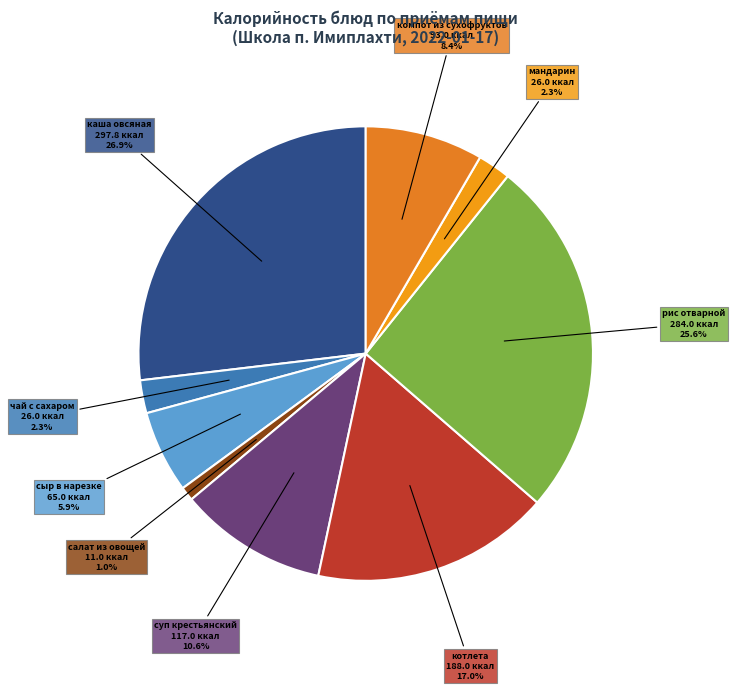

What is the total percentage of компот из сухофруктов and салат из овощей?

9.4%